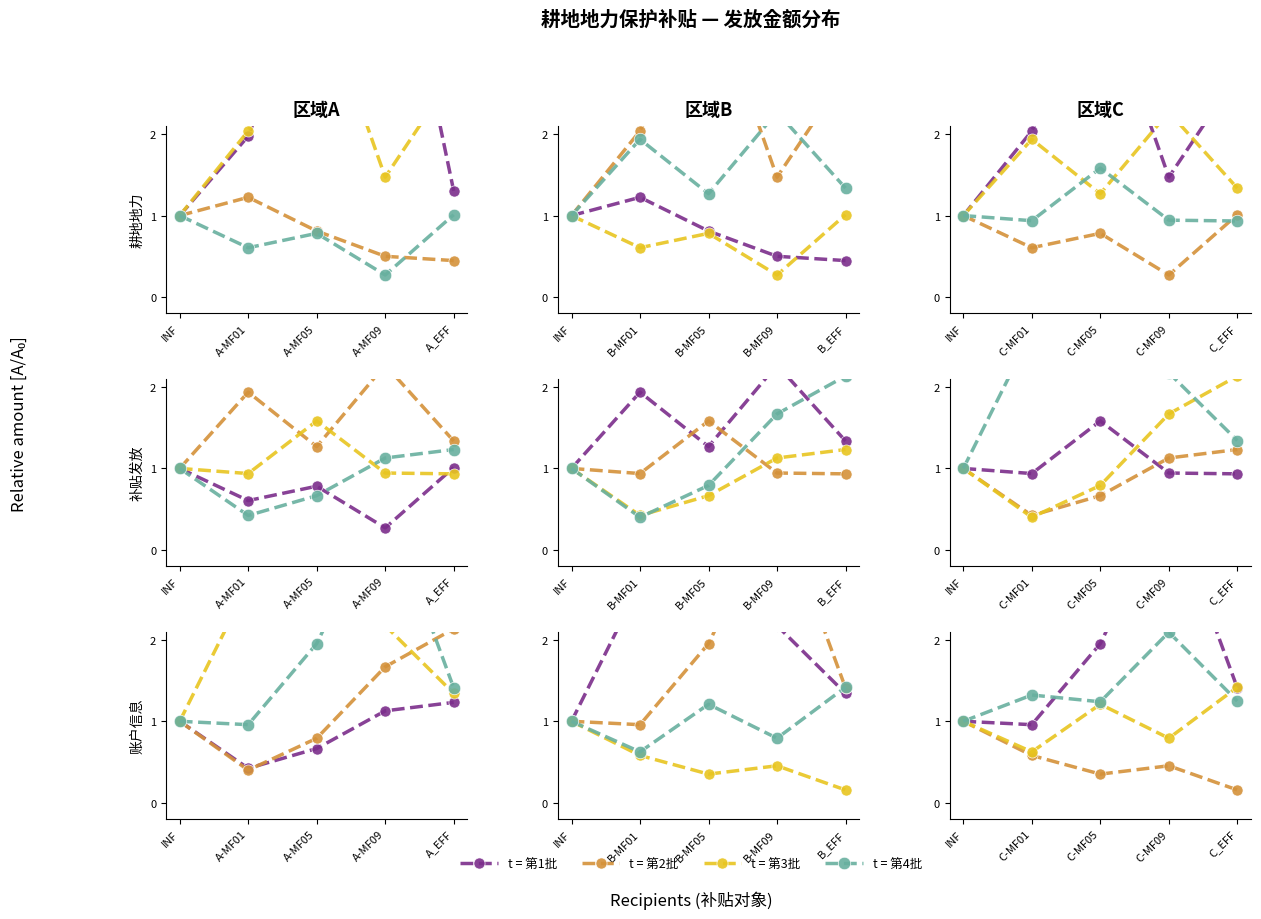

How many times do t = 第4批 and t = 第3批 cross each other?

1